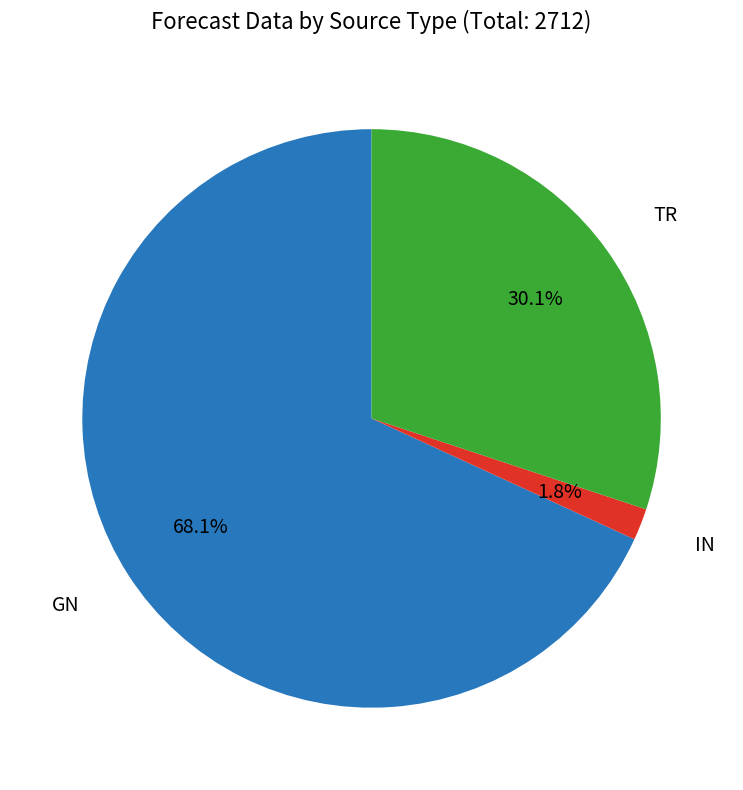

Is there any slice that represents more than half of the pie?

Yes